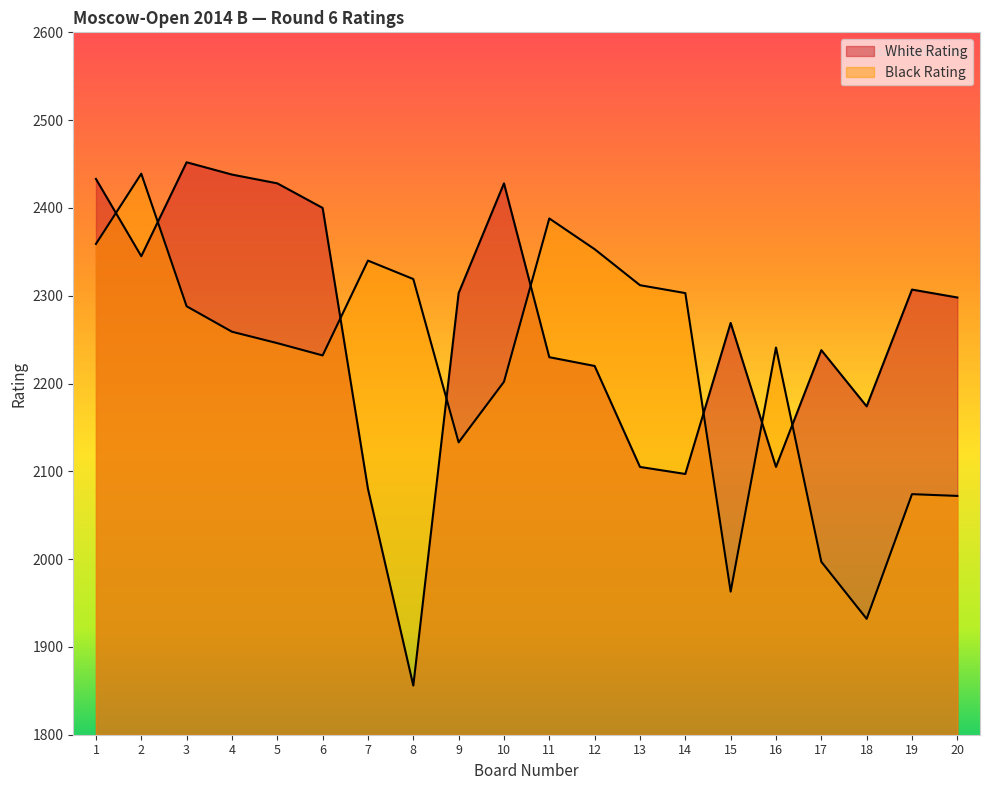

Which series ends up on top after the final intersection of White Rating and Black Rating?

White Rating